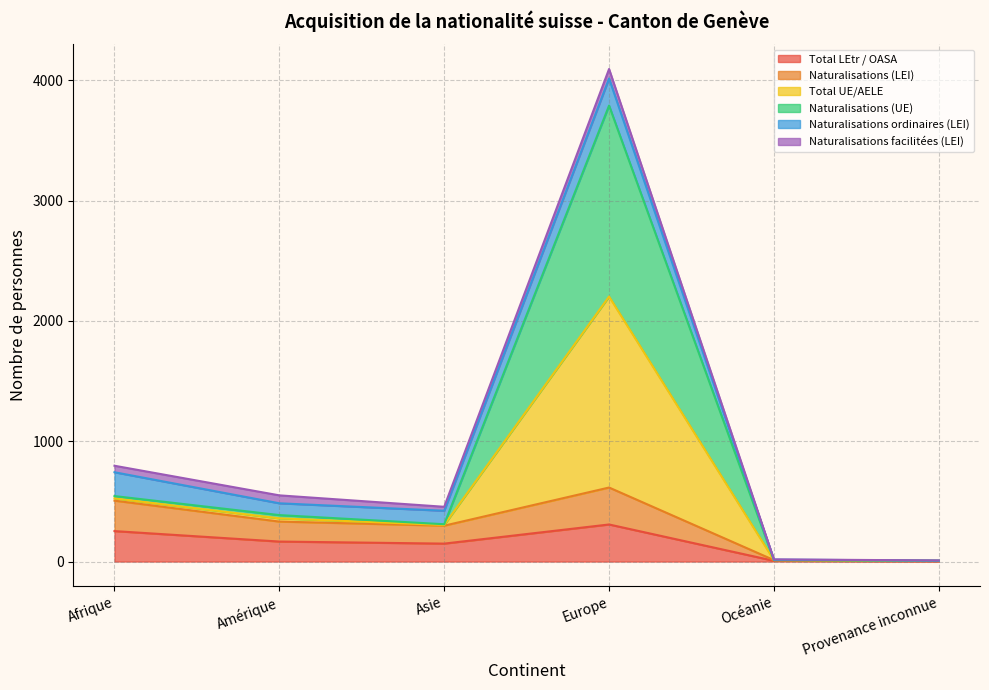

List the labels in order of Naturalisations (UE) value, largest first.

Europe, Afrique, Amérique, Asie, Océanie, Provenance inconnue